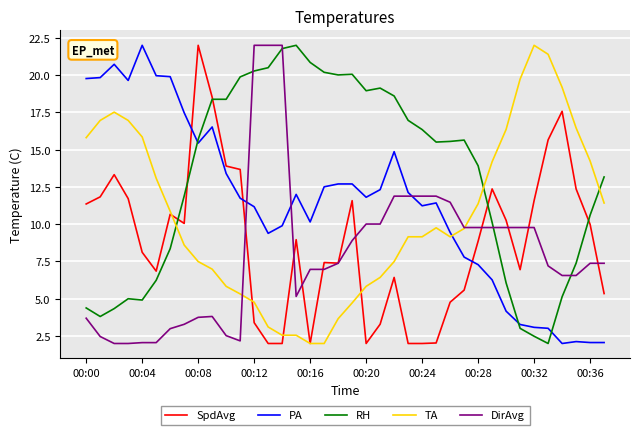

Which series ends up on top after the final intersection of RH and PA?

RH